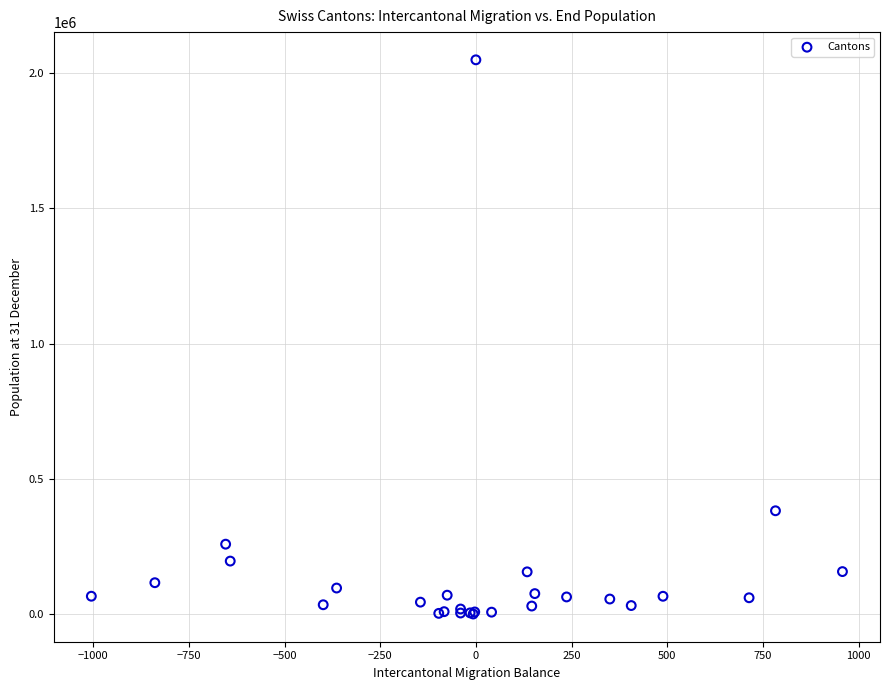

What Y value in the scatter plot is closest to 1025200?

383052